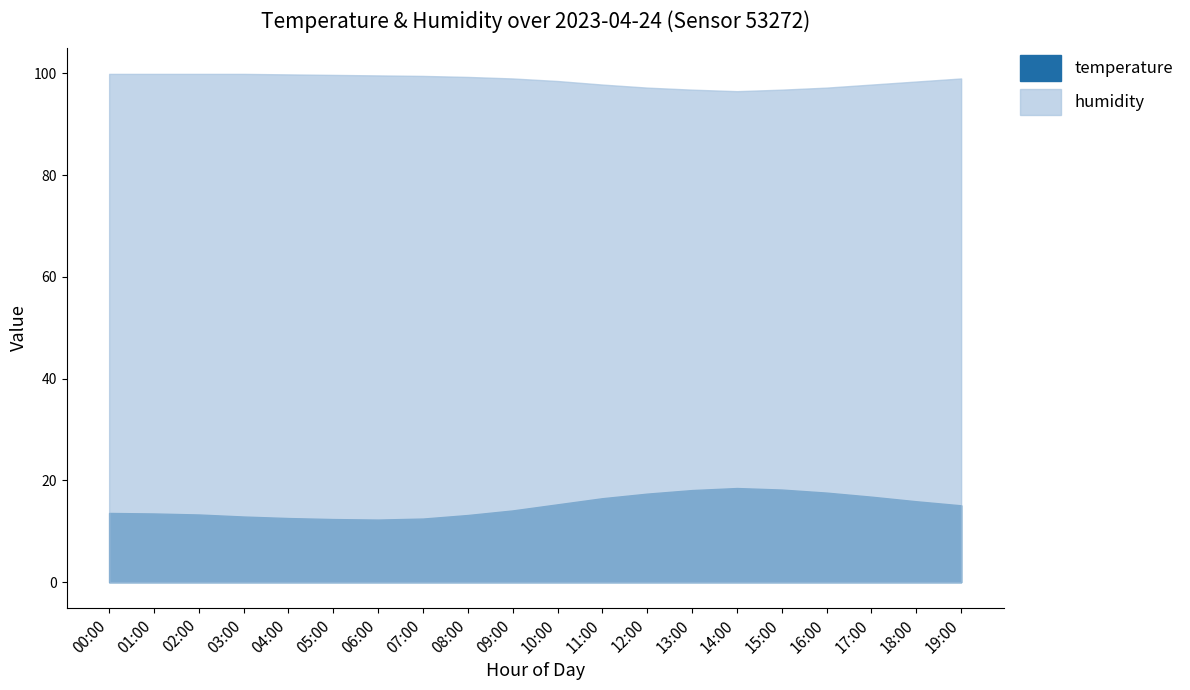

Rank the series by their maximum value, from lowest to highest.

temperature, humidity